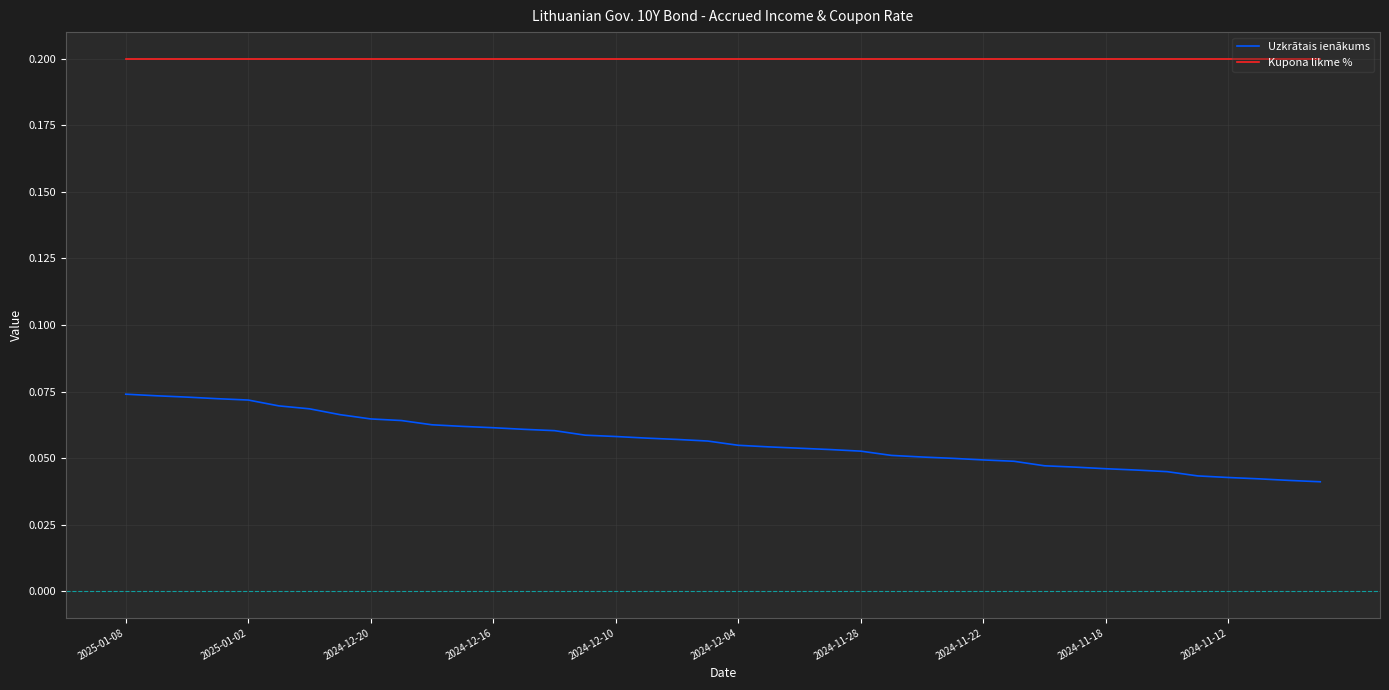

List the series in order of their peak value, highest first.

Kupona likme %, Uzkrātais ienākums